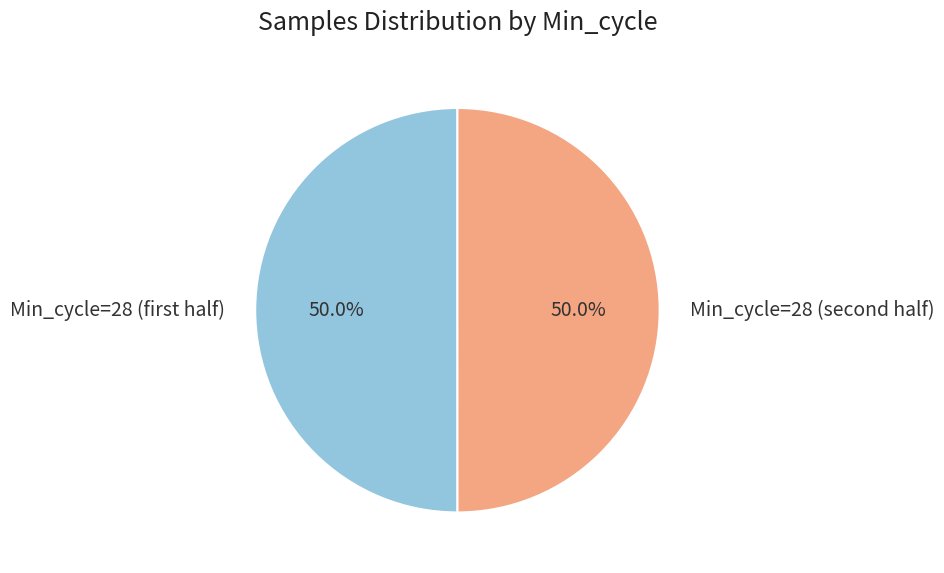

Count the number of slices in the pie.

2